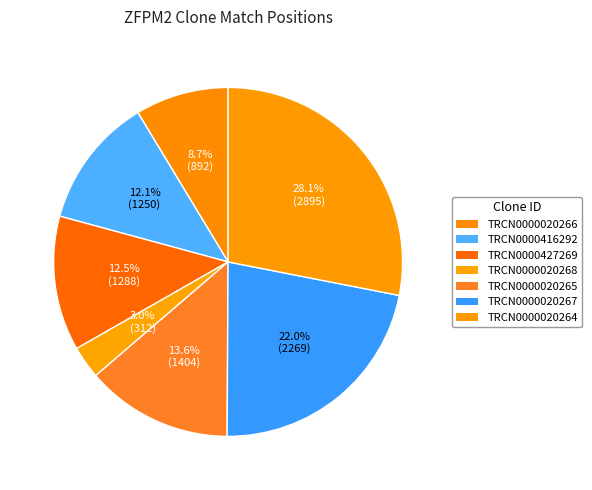

To the nearest percent, what is the average slice percentage?

14%